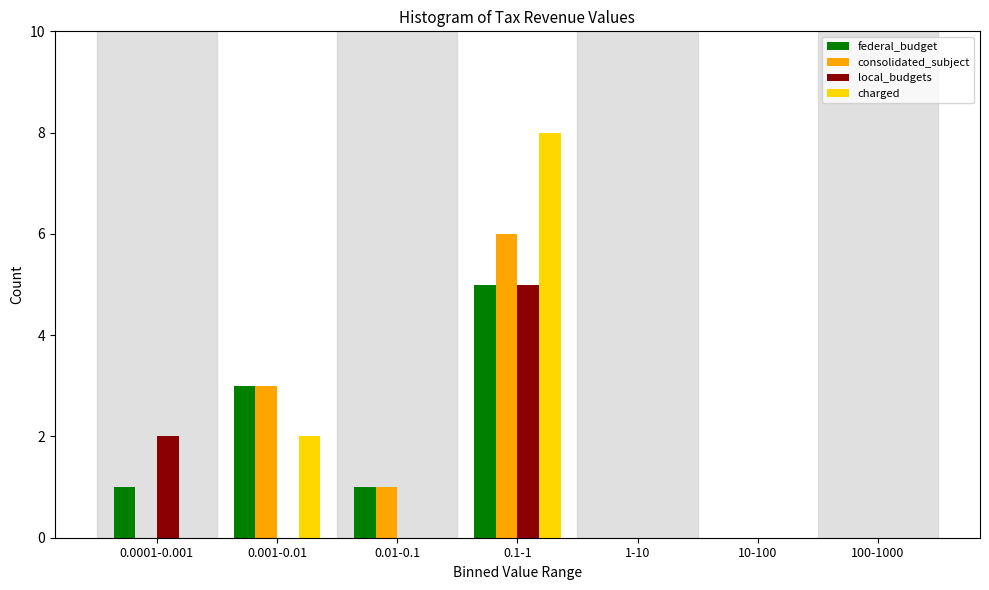

Reading left to right, transcribe all the data shown in this chart.

federal_budget: 0.0001-0.001=1	0.001-0.01=3	0.01-0.1=1	0.1-1=5	1-10=0	10-100=0	100-1000=0
consolidated_subject: 0.0001-0.001=0	0.001-0.01=3	0.01-0.1=1	0.1-1=6	1-10=0	10-100=0	100-1000=0
local_budgets: 0.0001-0.001=2	0.001-0.01=0	0.01-0.1=0	0.1-1=5	1-10=0	10-100=0	100-1000=0
charged: 0.0001-0.001=0	0.001-0.01=2	0.01-0.1=0	0.1-1=8	1-10=0	10-100=0	100-1000=0